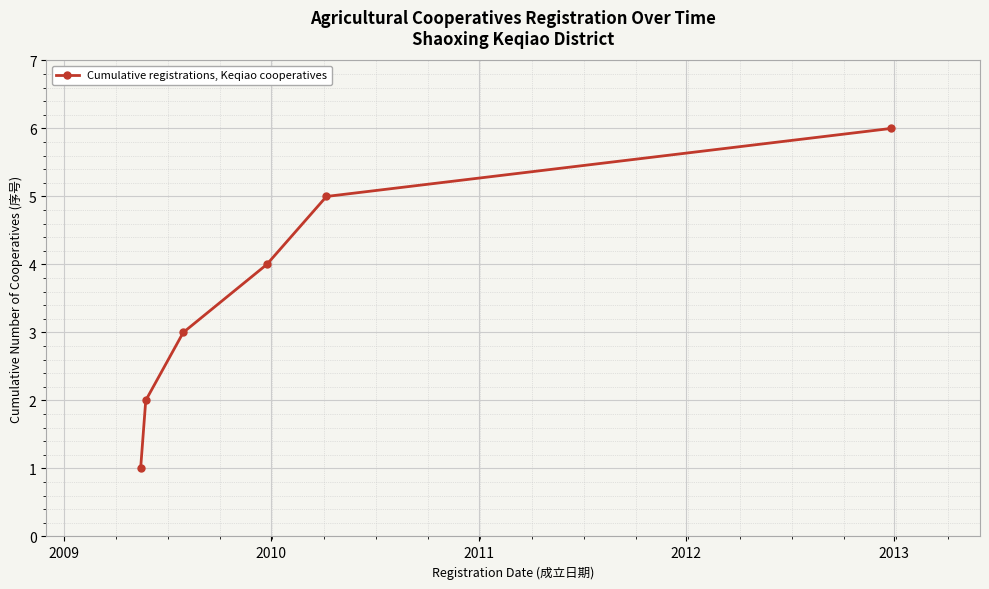

What is the maximum value shown in the chart?

6